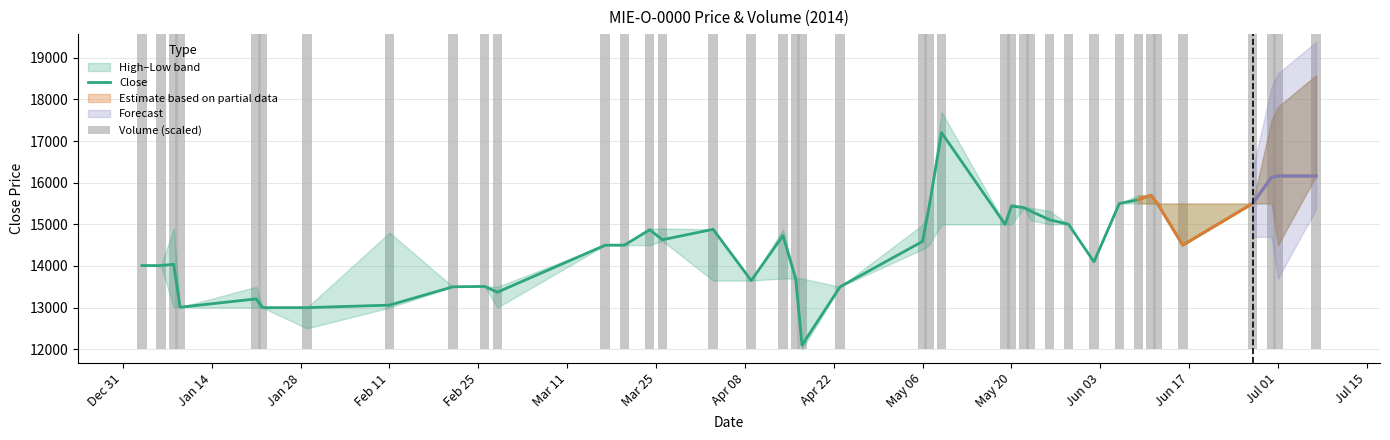

True or false: Close has a value of 18888.7 at May 20.

False